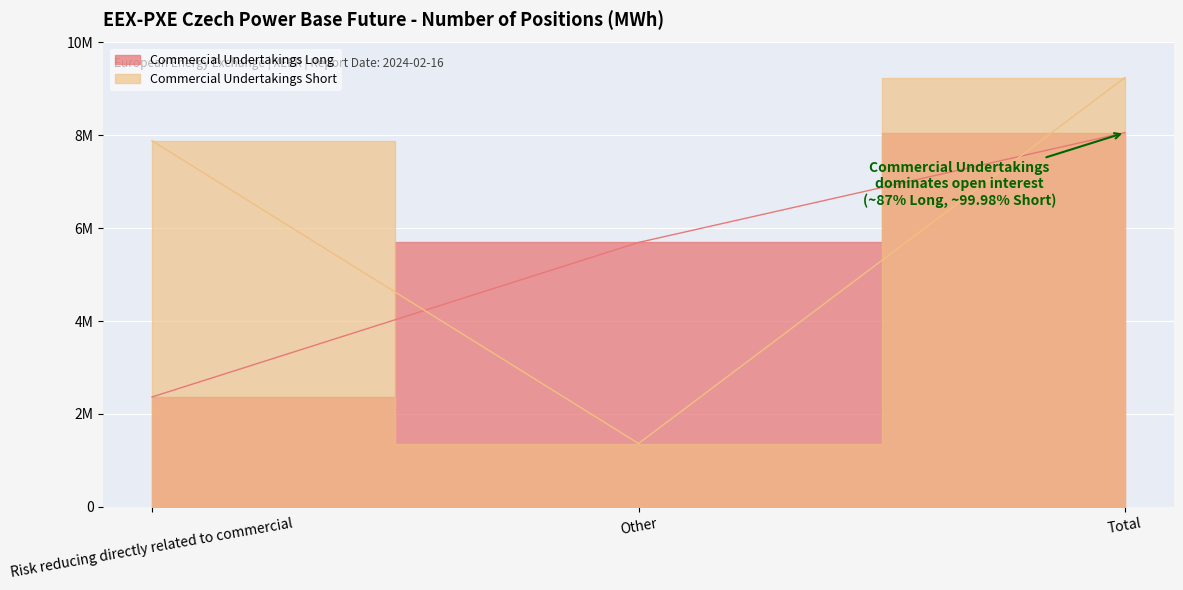

Which category has the highest value in the Commercial Undertakings Long series?

Total